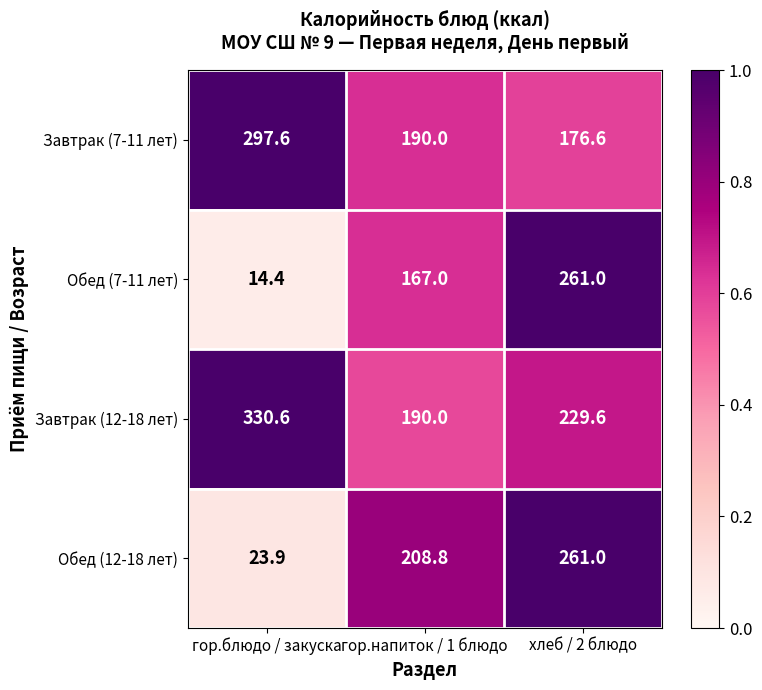

Reading left to right, transcribe all the data shown in this chart.

Завтрак (7-11 лет): гор.блюдо / закуска=297.6	гор.напиток / 1 блюдо=190.0	хлеб / 2 блюдо=176.6
Обед (7-11 лет): гор.блюдо / закуска=14.4	гор.напиток / 1 блюдо=167.0	хлеб / 2 блюдо=261.0
Завтрак (12-18 лет): гор.блюдо / закуска=330.6	гор.напиток / 1 блюдо=190.0	хлеб / 2 блюдо=229.6
Обед (12-18 лет): гор.блюдо / закуска=23.9	гор.напиток / 1 блюдо=208.8	хлеб / 2 блюдо=261.0